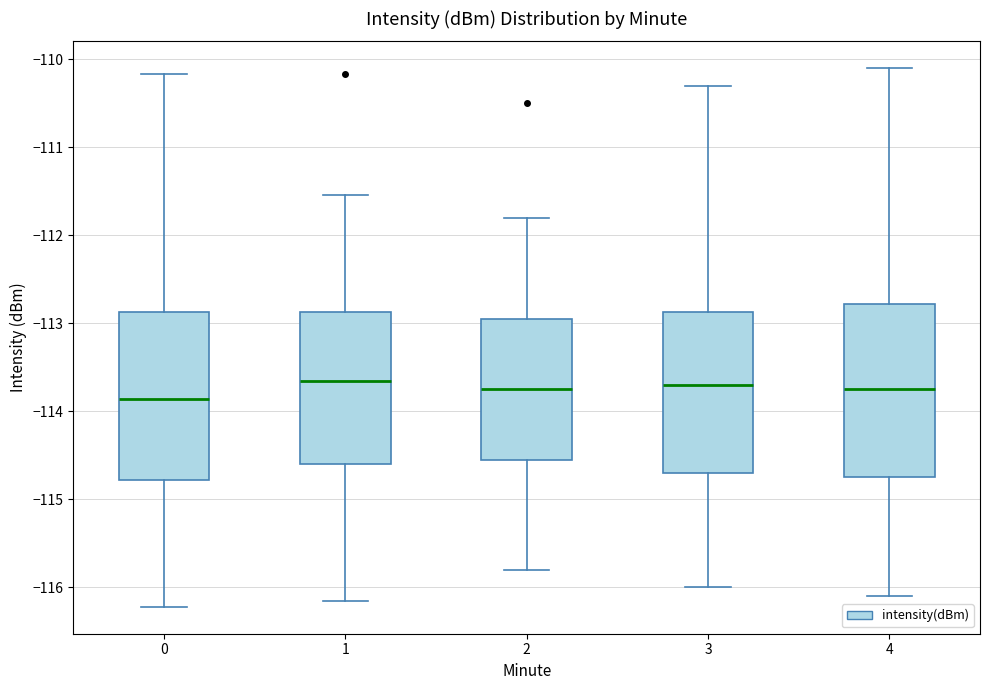

Reading left to right, read every box against the y-axis: the position of its median line, the range the box covers, and the ends of its whiskers. The values are not printed on the chart, so give them approximately, as read against the axis.

0: median -113.9, box -114.8 to -112.9, whiskers -116.2 to -110.2
1: median -113.7, box -114.6 to -112.9, whiskers -116.2 to -111.5
2: median -113.7, box -114.5 to -112.9, whiskers -115.8 to -111.8
3: median -113.7, box -114.7 to -112.9, whiskers -116.0 to -110.3
4: median -113.7, box -114.7 to -112.8, whiskers -116.1 to -110.1